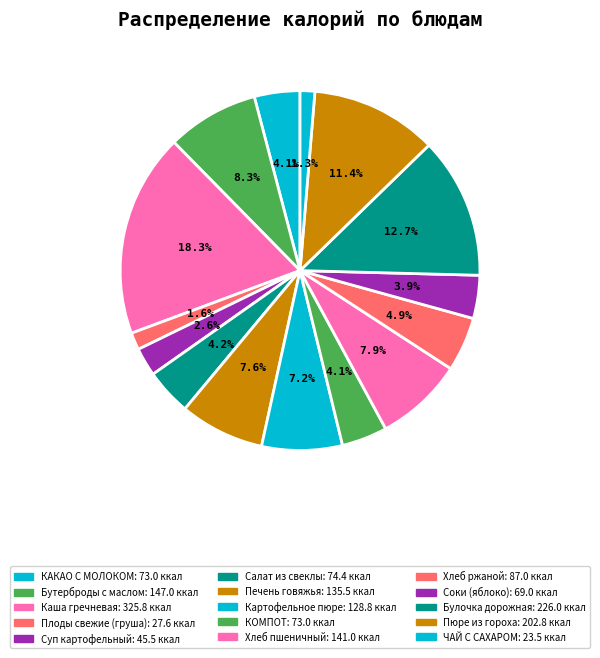

How many segments does this pie chart have?

15